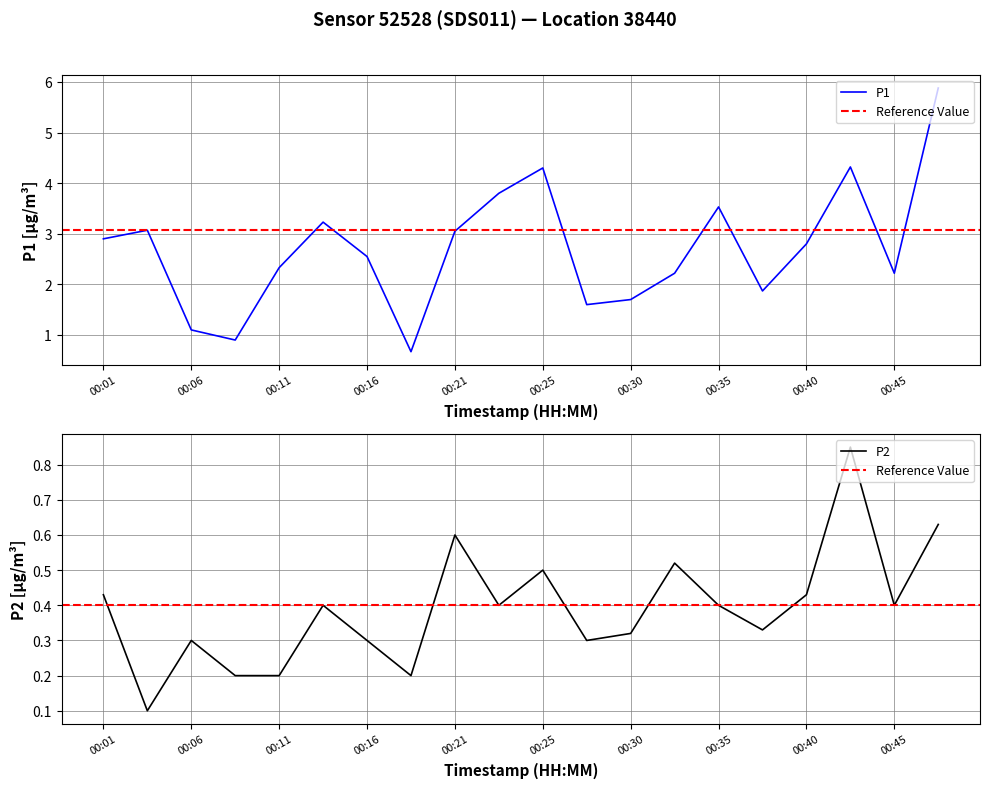

What is the difference between the second highest and minimum values in the P1 series?

3.7